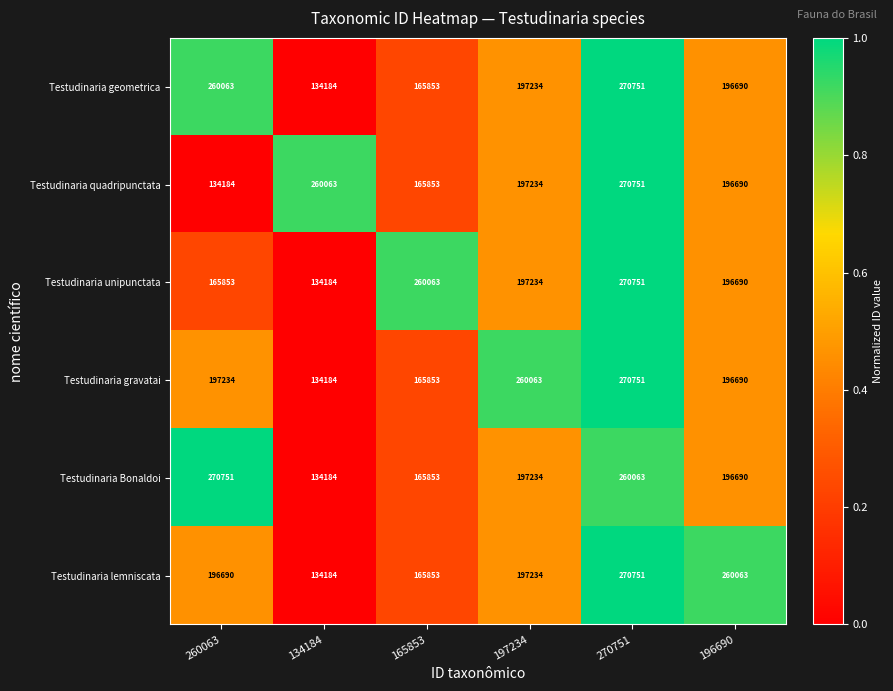

At 260063, list the series in order from largest to smallest.

Testudinaria Bonaldoi, Testudinaria geometrica, Testudinaria gravatai, Testudinaria lemniscata, Testudinaria unipunctata, Testudinaria quadripunctata